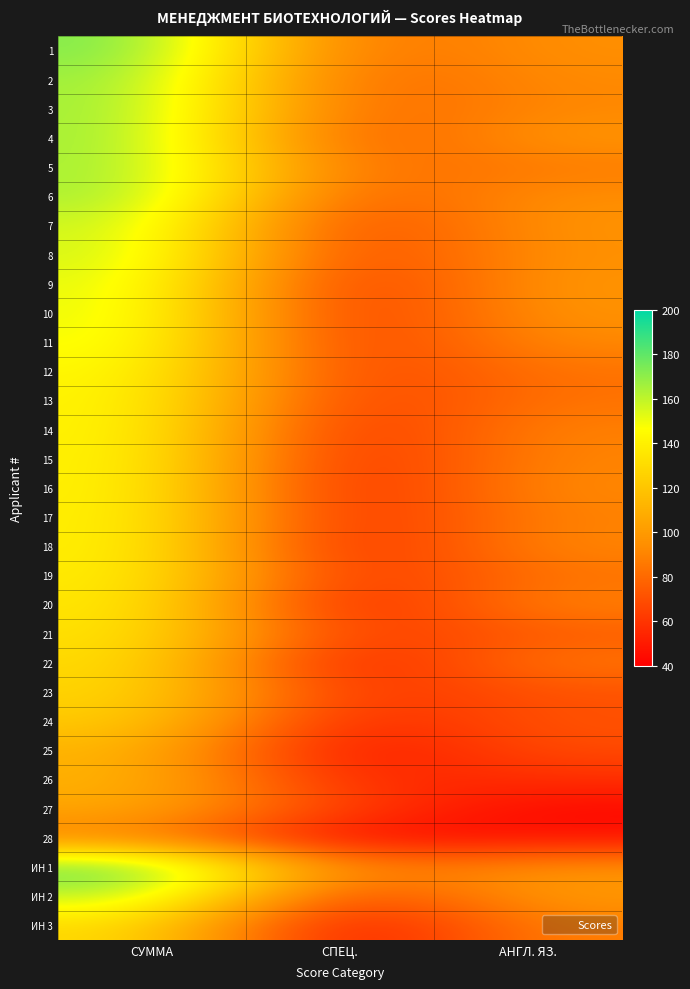

Reading left to right, transcribe all the data shown in this chart.

1: СУММА=175	СПЕЦ.=80	АНГЛ. ЯЗ.=95
2: СУММА=169	СПЕЦ.=76	АНГЛ. ЯЗ.=93
3: СУММА=168	СПЕЦ.=76	АНГЛ. ЯЗ.=92
4: СУММА=168	СПЕЦ.=70	АНГЛ. ЯЗ.=98
5: СУММА=167	СПЕЦ.=80	АНГЛ. ЯЗ.=87
6: СУММА=167	СПЕЦ.=72	АНГЛ. ЯЗ.=95
7: СУММА=159	СПЕЦ.=62	АНГЛ. ЯЗ.=97
8: СУММА=158	СПЕЦ.=62	АНГЛ. ЯЗ.=96
9: СУММА=154	СПЕЦ.=56	АНГЛ. ЯЗ.=98
10: СУММА=153	СПЕЦ.=56	АНГЛ. ЯЗ.=97
11: СУММА=151	СПЕЦ.=58	АНГЛ. ЯЗ.=93
12: СУММА=146	СПЕЦ.=62	АНГЛ. ЯЗ.=84
13: СУММА=144	СПЕЦ.=60	АНГЛ. ЯЗ.=84
14: СУММА=144	СПЕЦ.=54	АНГЛ. ЯЗ.=90
15: СУММА=143	СПЕЦ.=52	АНГЛ. ЯЗ.=91
16: СУММА=143	СПЕЦ.=50	АНГЛ. ЯЗ.=93
17: СУММА=142	СПЕЦ.=52	АНГЛ. ЯЗ.=90
18: СУММА=142	СПЕЦ.=50	АНГЛ. ЯЗ.=92
19: СУММА=140	СПЕЦ.=56	АНГЛ. ЯЗ.=84
20: СУММА=138	СПЕЦ.=48	АНГЛ. ЯЗ.=90
21: СУММА=135	СПЕЦ.=60	АНГЛ. ЯЗ.=75
22: СУММА=132	СПЕЦ.=46	АНГЛ. ЯЗ.=86
23: СУММА=129	СПЕЦ.=58	АНГЛ. ЯЗ.=71
24: СУММА=124	СПЕЦ.=52	АНГЛ. ЯЗ.=72
25: СУММА=113	СПЕЦ.=44	АНГЛ. ЯЗ.=69
26: СУММА=112	СПЕЦ.=54	АНГЛ. ЯЗ.=58
27: СУММА=107	СПЕЦ.=64	АНГЛ. ЯЗ.=43
28: СУММА=89	СПЕЦ.=42	АНГЛ. ЯЗ.=47
ИН 1: СУММА=183	СПЕЦ.=86	АНГЛ. ЯЗ.=97
ИН 2: СУММА=162	СПЕЦ.=62	АНГЛ. ЯЗ.=100
ИН 3: СУММА=131	СПЕЦ.=42	АНГЛ. ЯЗ.=89